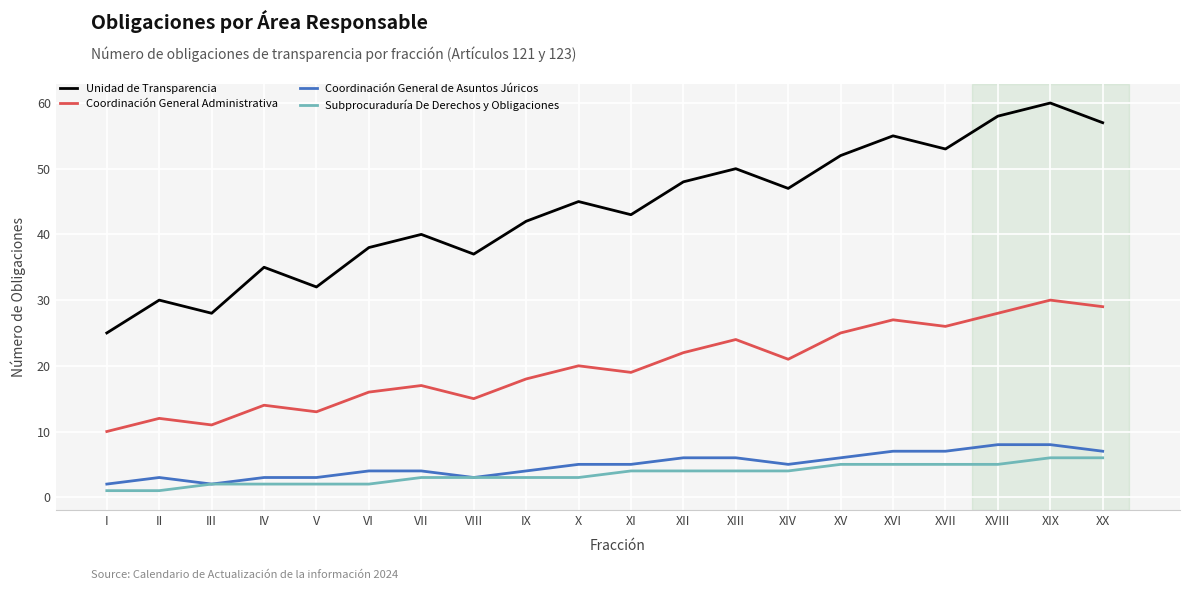

What are all the series names shown in the legend?

Unidad de Transparencia, Coordinación General Administrativa, Coordinación General de Asuntos Júricos, Subprocuraduría De Derechos y Obligaciones